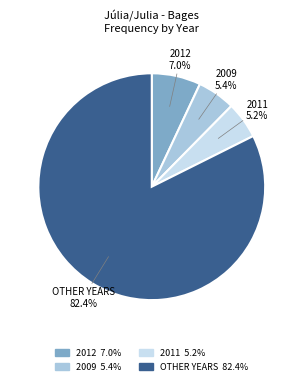

Count the number of slices in the pie.

4